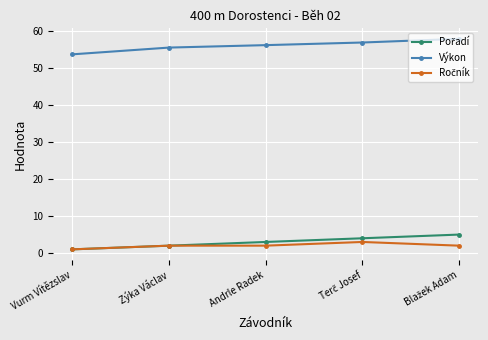

What is the value of the Výkon point at the 5th from the left?

58.0